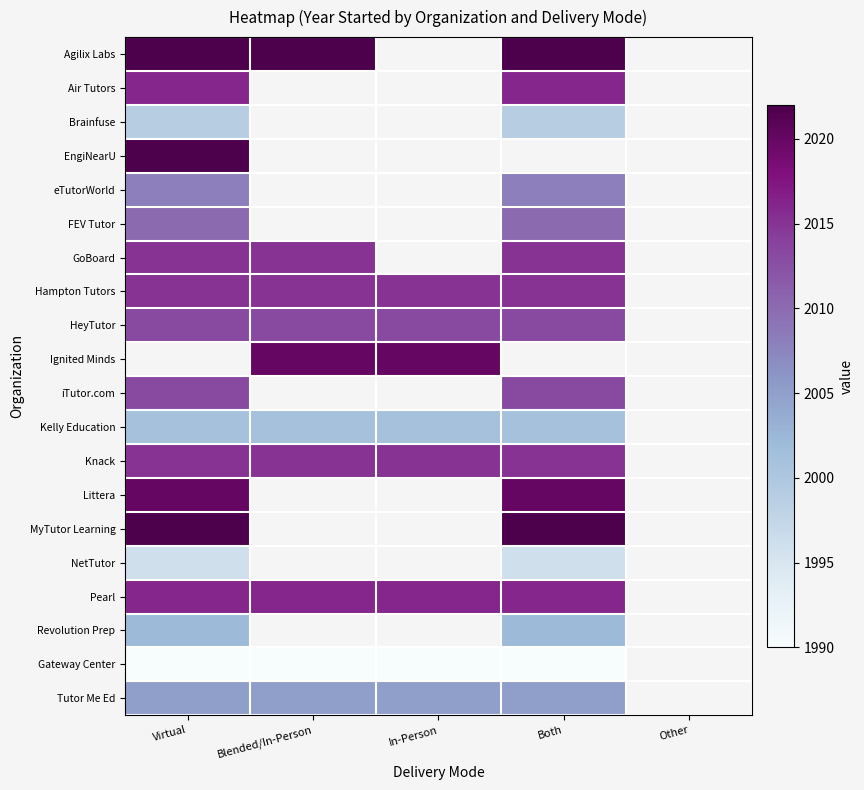

Between Blended/In-Person and In-Person, which series saw the biggest shift?

Hampton Tutors